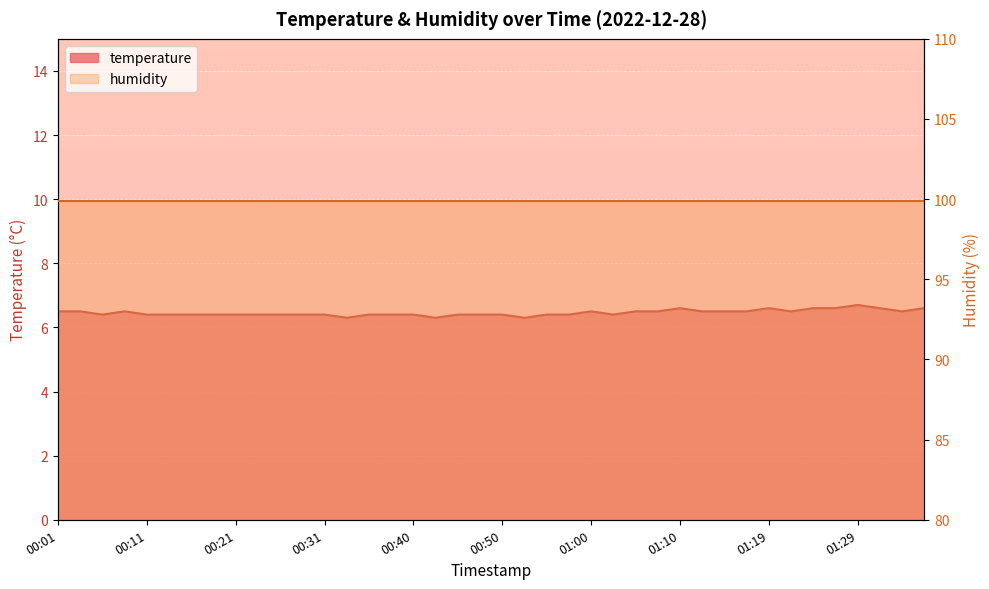

Reading left to right, extract all data points from this chart.

00:01=6.5	00:03=6.5	00:06=6.4	00:08=6.5	00:11=6.4	00:13=6.4	00:16=6.4	00:18=6.4	00:21=6.4	00:23=6.4	00:26=6.4	00:28=6.4	00:31=6.4	00:33=6.3	00:36=6.4	00:38=6.4	00:40=6.4	00:43=6.3	00:45=6.4	00:48=6.4	00:50=6.4	00:53=6.3	00:55=6.4	00:58=6.4	01:00=6.5	01:02=6.4	01:05=6.5	01:07=6.5	01:10=6.6	01:12=6.5	01:15=6.5	01:17=6.5	01:19=6.6	01:22=6.5	01:24=6.6	01:27=6.6	01:29=6.7	01:32=6.6	01:34=6.5	01:37=6.6